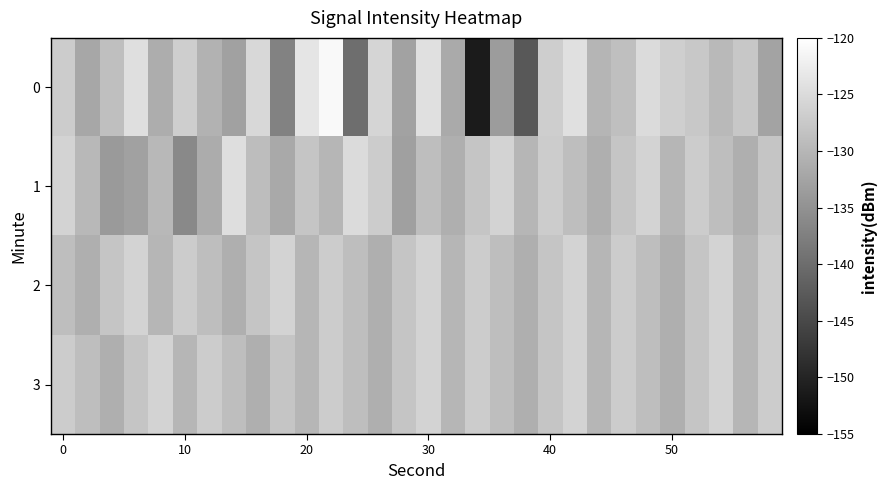

Reading left to right, list all the values displayed in this chart.

0: -127.1	-132.1	-128.8	-124.5	-131.3	-126.8	-130.6	-132.9	-125.4	-137.2	-123.6	-120.8	-139.9	-125.8	-132.8	-124.4	-131.7	-151.2	-133.7	-142.8	-126.7	-124.4	-130.2	-128.8	-125.0	-126.6	-127.5	-129.6	-127.8	-132.6
1: -126.0	-129.8	-133.9	-132.9	-129.8	-136.3	-131.4	-124.6	-129.1	-131.8	-128.0	-130.0	-125.0	-127.0	-133.0	-129.0	-131.0	-128.0	-126.0	-130.0	-127.0	-129.0	-131.0	-128.0	-126.0	-130.0	-127.0	-129.0	-131.0	-128.0
2: -129.0	-131.0	-128.0	-126.0	-130.0	-127.0	-129.0	-131.0	-128.0	-126.0	-130.0	-127.0	-129.0	-131.0	-128.0	-126.0	-130.0	-127.0	-129.0	-131.0	-128.0	-126.0	-130.0	-127.0	-129.0	-131.0	-128.0	-126.0	-130.0	-127.0
3: -127.0	-129.0	-131.0	-128.0	-126.0	-130.0	-127.0	-129.0	-131.0	-128.0	-130.0	-127.0	-129.0	-131.0	-128.0	-126.0	-130.0	-127.0	-129.0	-131.0	-128.0	-126.0	-130.0	-127.0	-129.0	-131.0	-128.0	-126.0	-130.0	-127.0